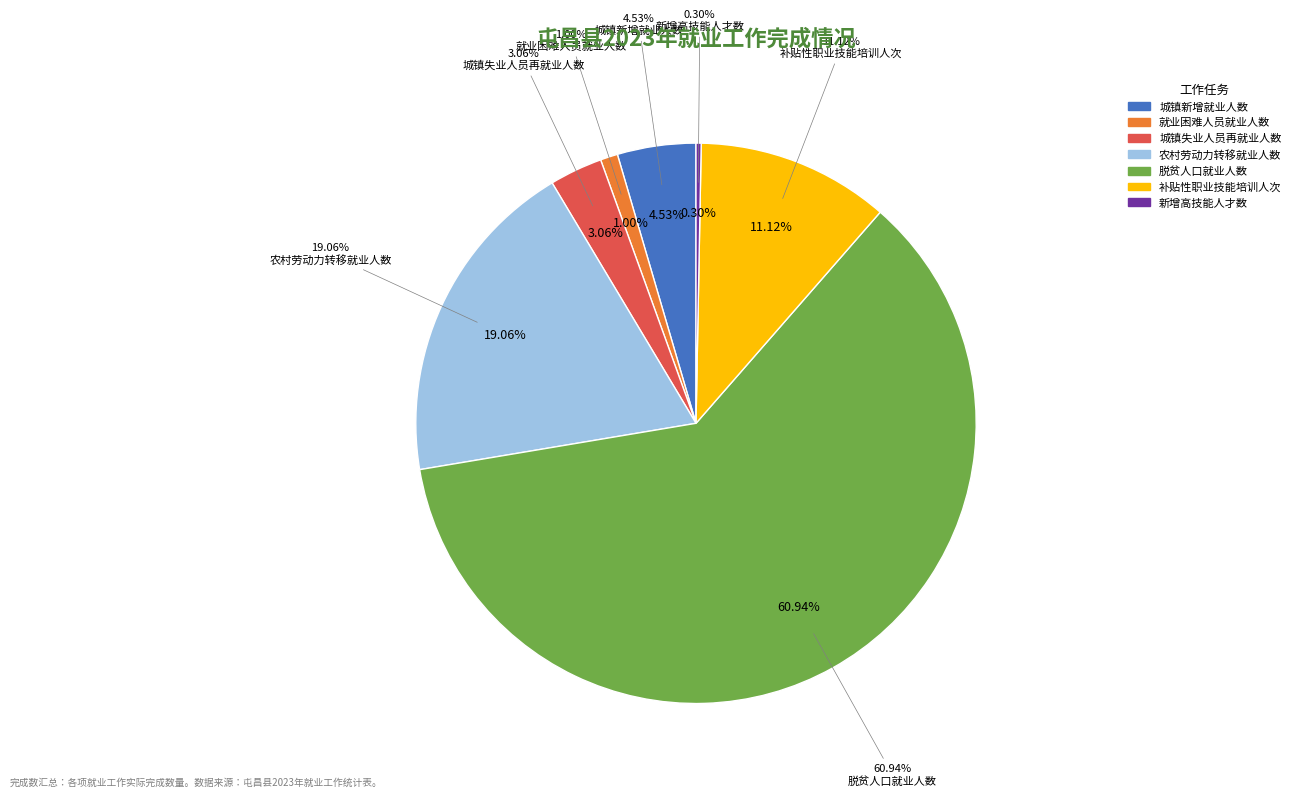

To the nearest percent, what is the difference between the largest and smallest slice percentages?

61%